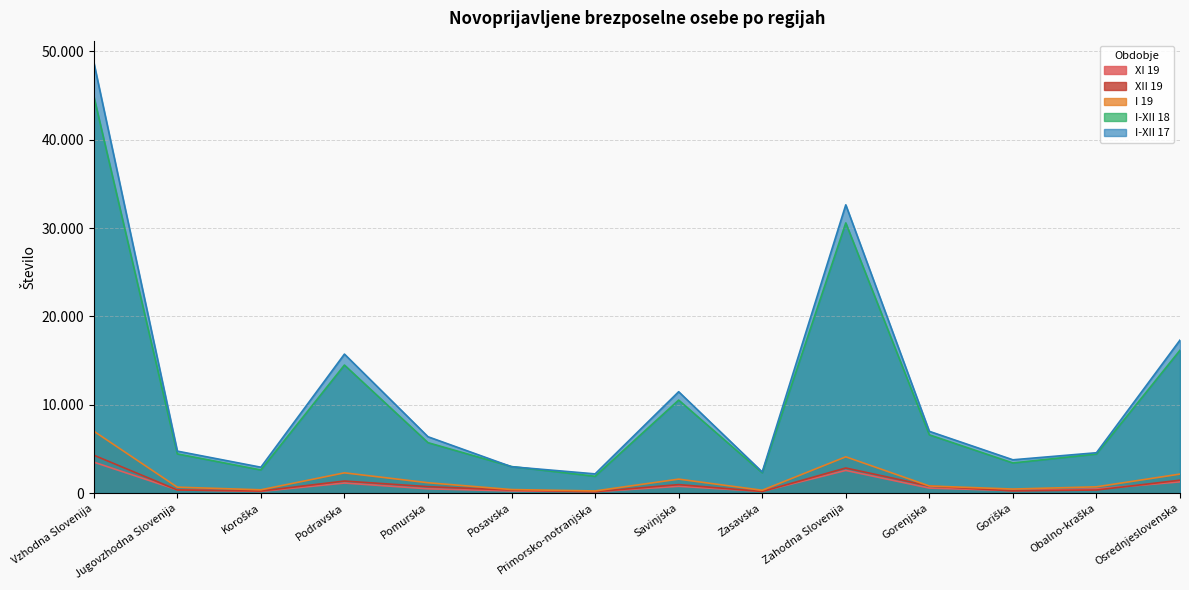

What is the maximum value for I-XII 17?

48776